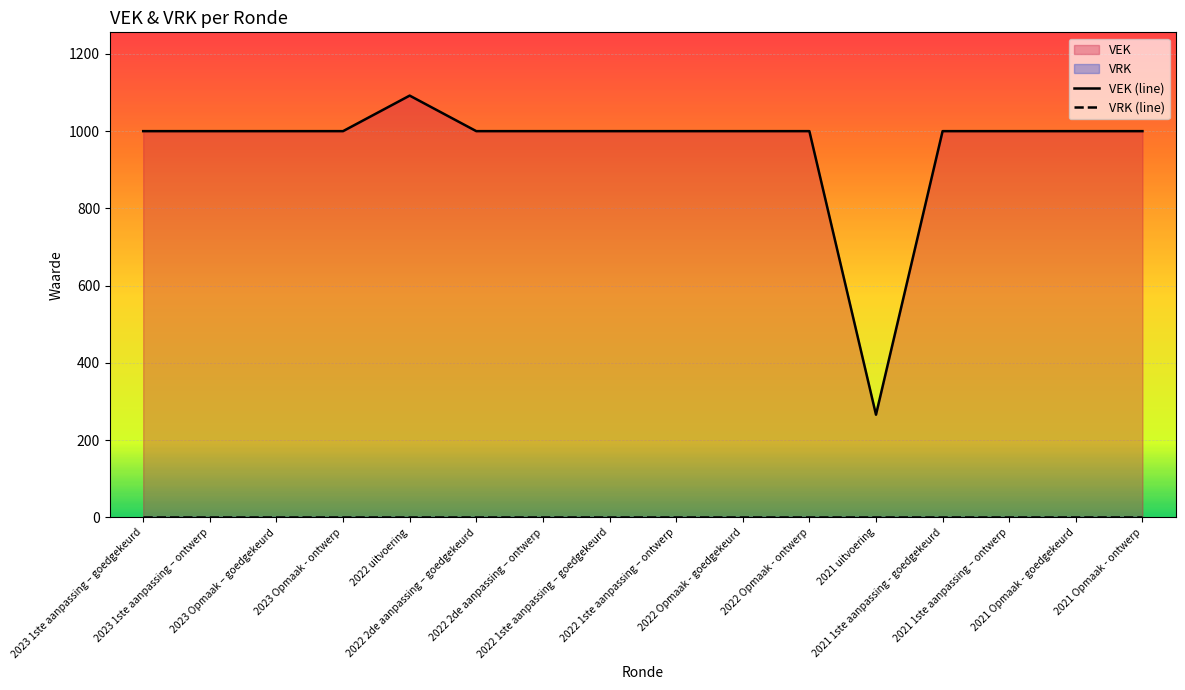

True or false: VEK (line) and VRK (line) cross at least once.

False